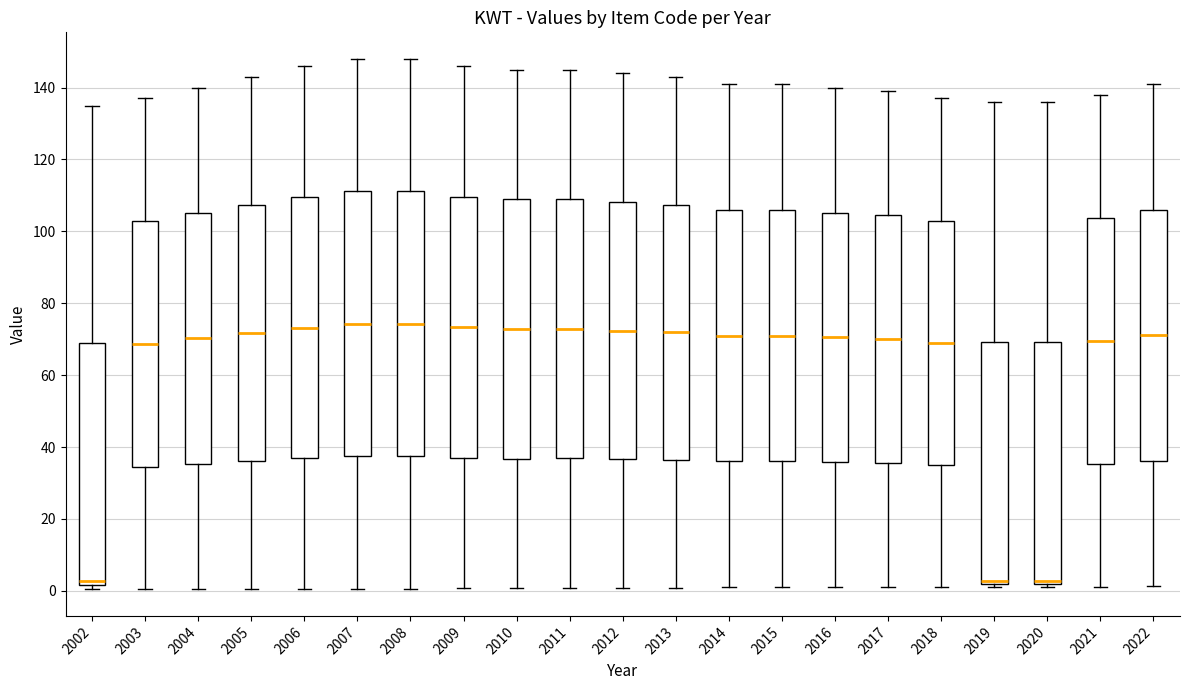

Where is the lower edge of the box at x = 2014 on the y-axis? The values are not printed on the chart, so give them approximately, as read against the axis.

36